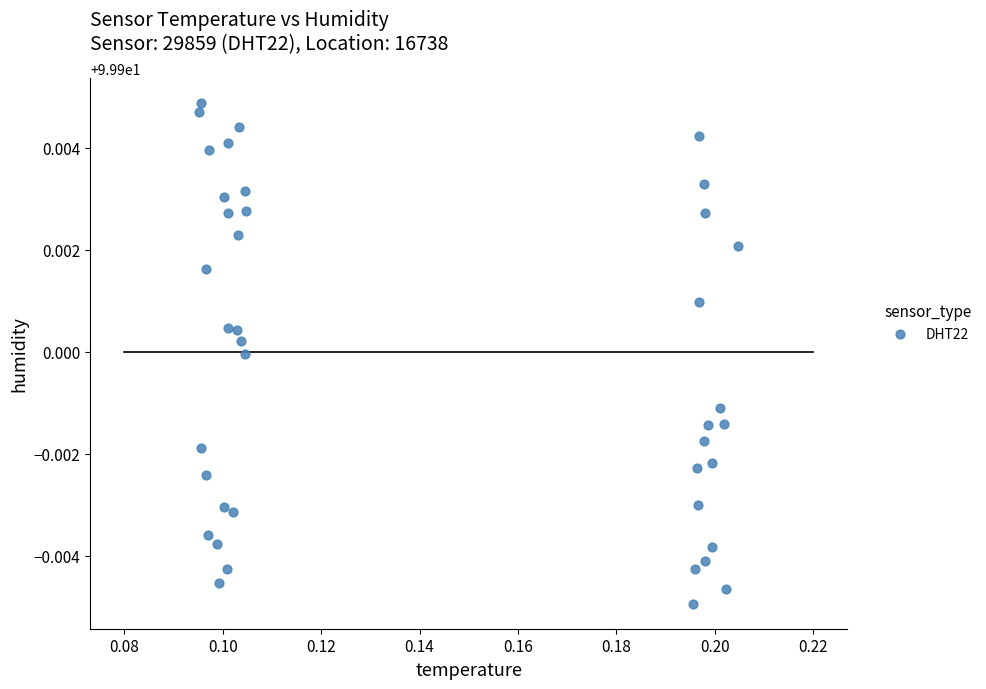

Count the number of points in this scatter plot.

40